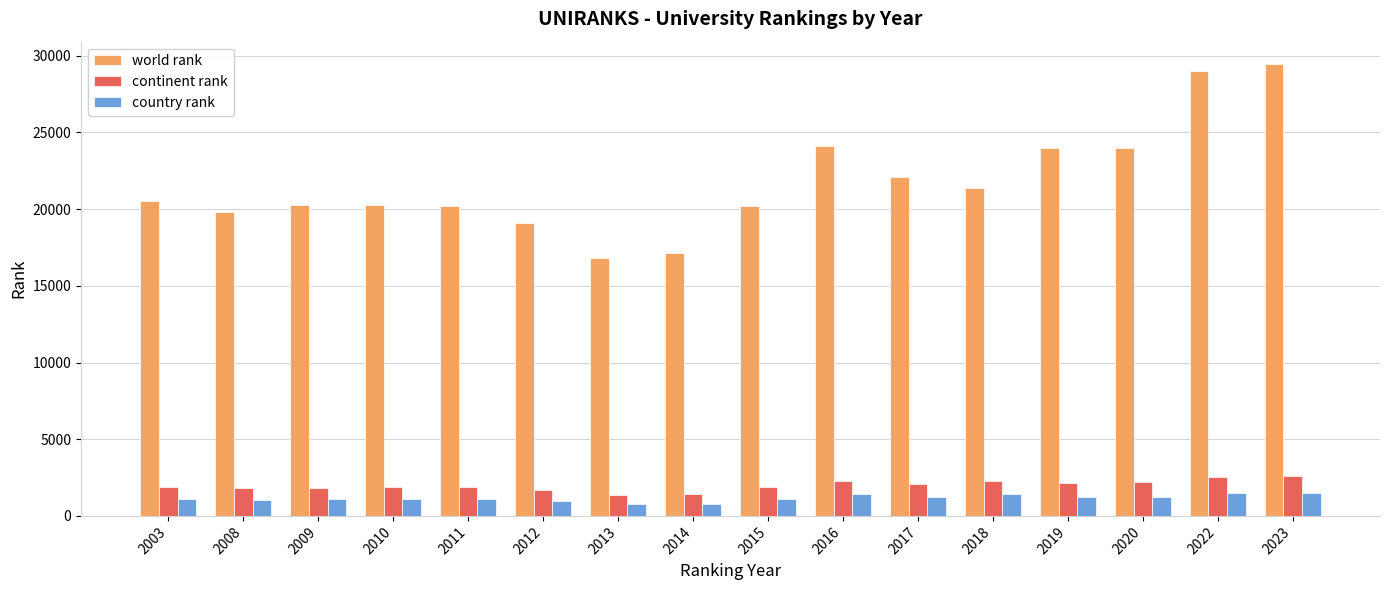

Is the value of world rank at 2019 greater than the value of country rank at 2014?

Yes